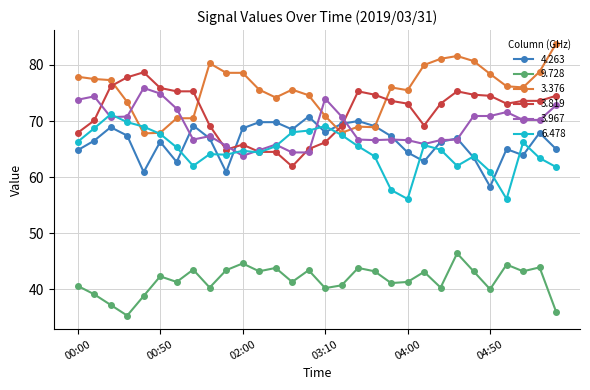

What is the difference between the maximum and minimum values in the 3.819 series?

16.8